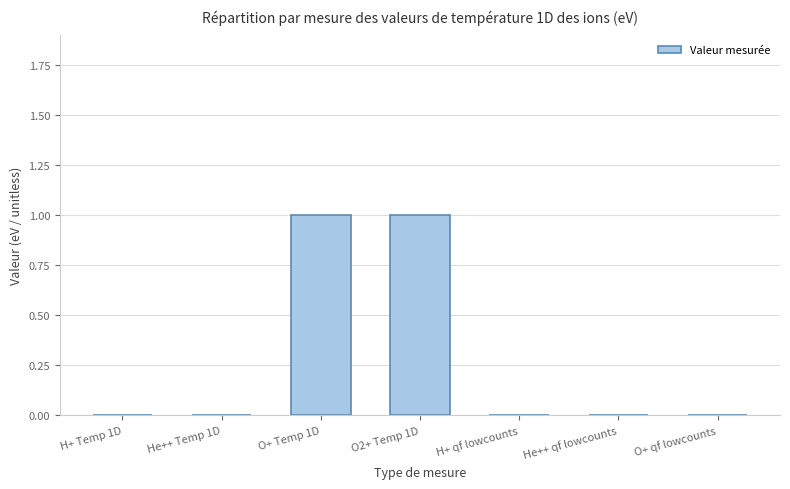

Between O+ Temp 1D and O+ qf lowcounts, which is larger?

O+ Temp 1D